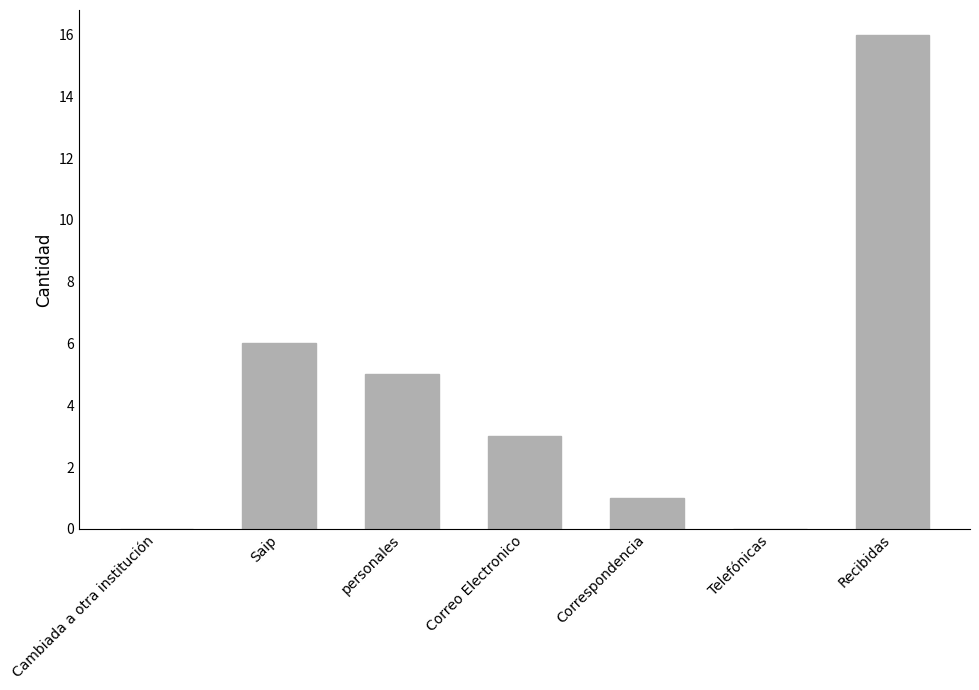

Reading left to right, transcribe all the data shown in this chart.

Cambiada a otra institución=0	Saip=6	personales=5	Correo Electronico=3	Correspondencia=1	Telefónicas=0	Recibidas=16